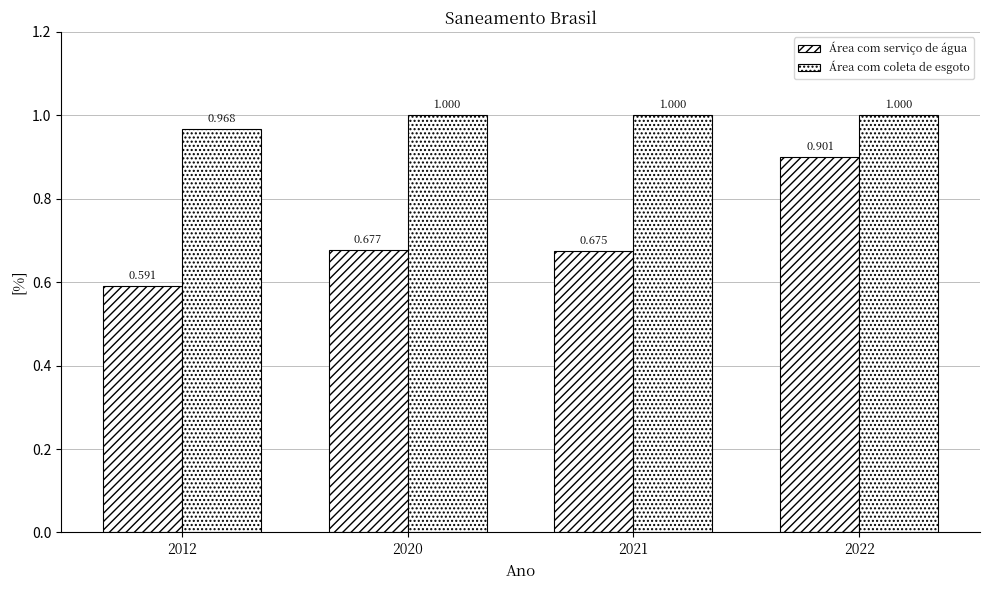

What is the total value across all series at 2012?

1.6